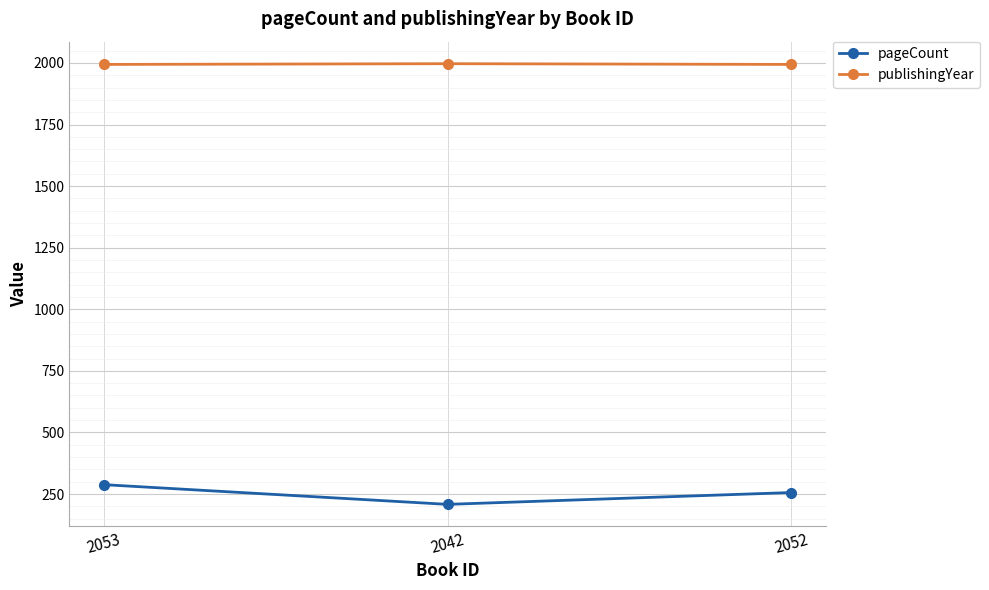

What is the difference between the maximum and minimum values in the pageCount series?

80